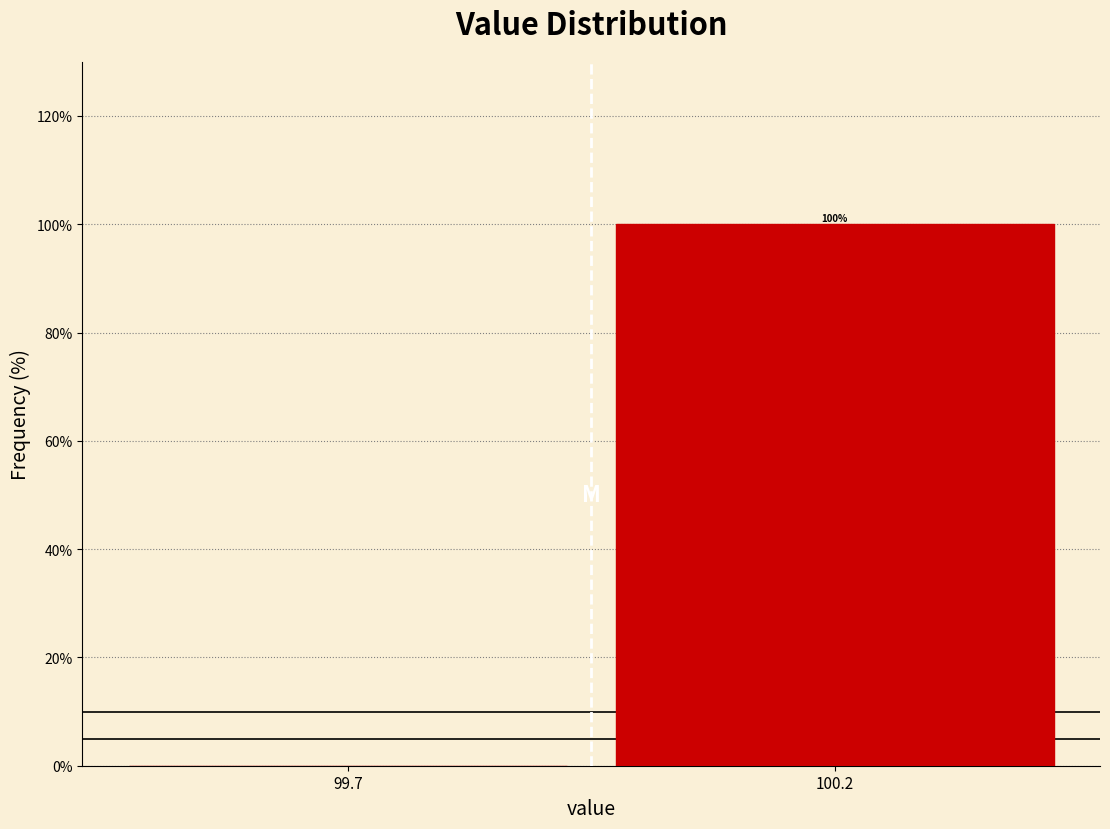

Reading left to right, transcribe all the data shown in this chart.

99.7=0	100.2=100